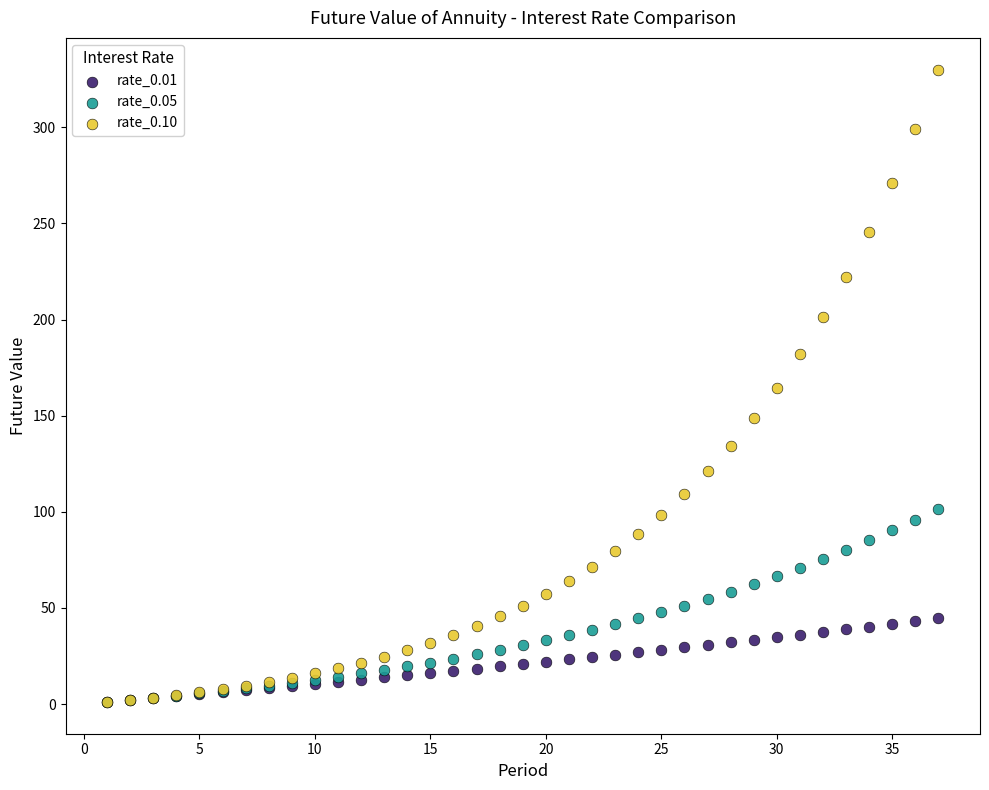

Which series has the largest Y range (max minus min)?

rate_0.10